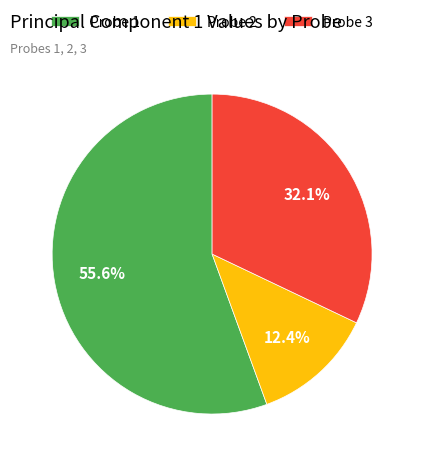

Is there any slice that represents more than half of the pie?

Yes